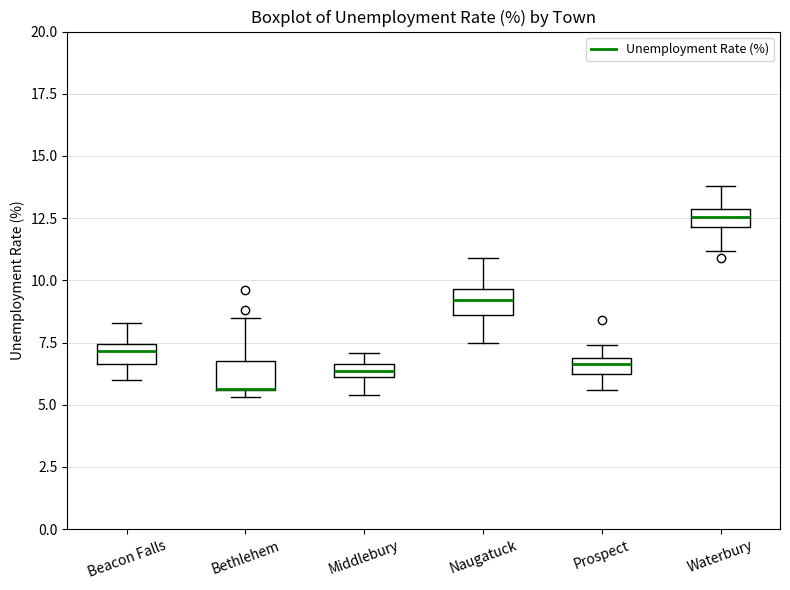

Where does the median line of the box for Prospect sit on the y-axis? The values are not printed on the chart, so give them approximately, as read against the axis.

6.5